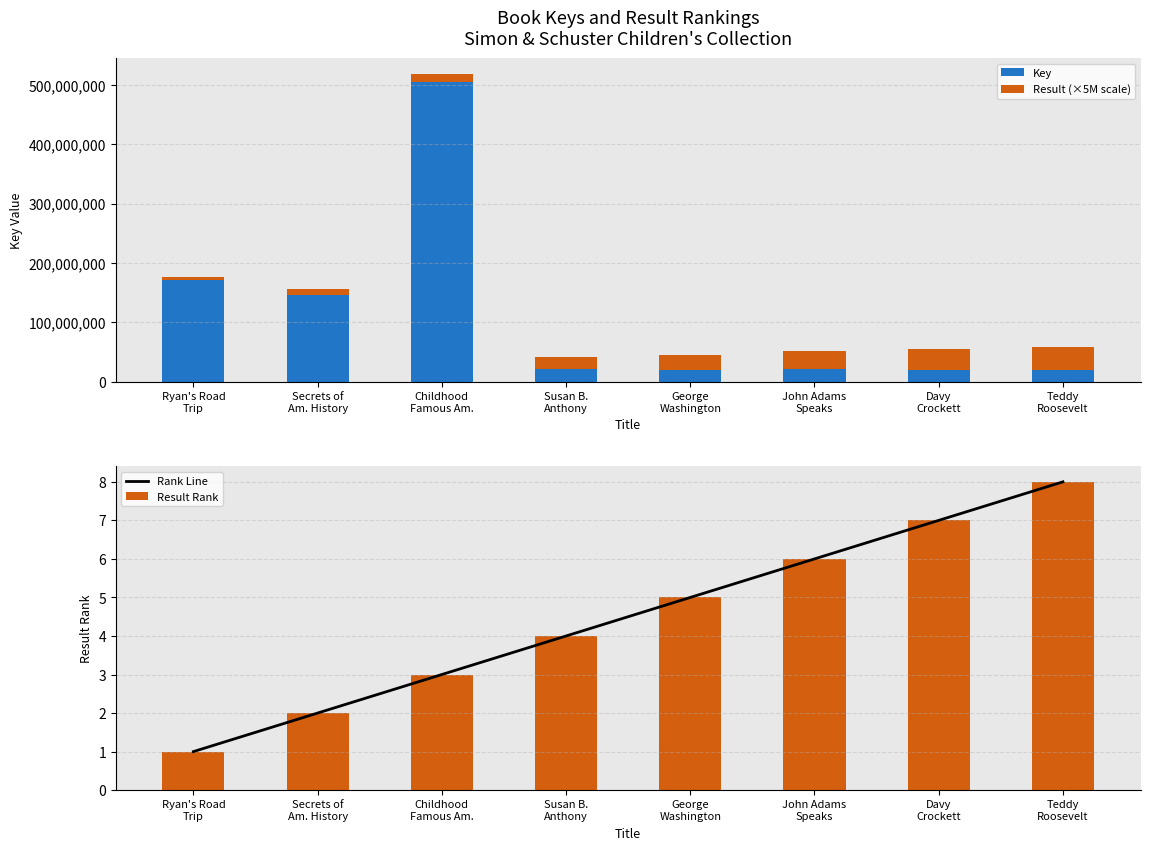

What is the approximate value of Key at Ryan's Road
Trip?

170712477